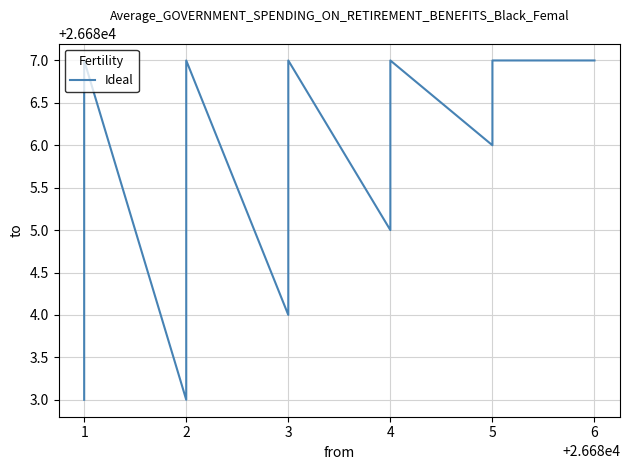

True or false: the data has more than 1 interior local peaks.

True